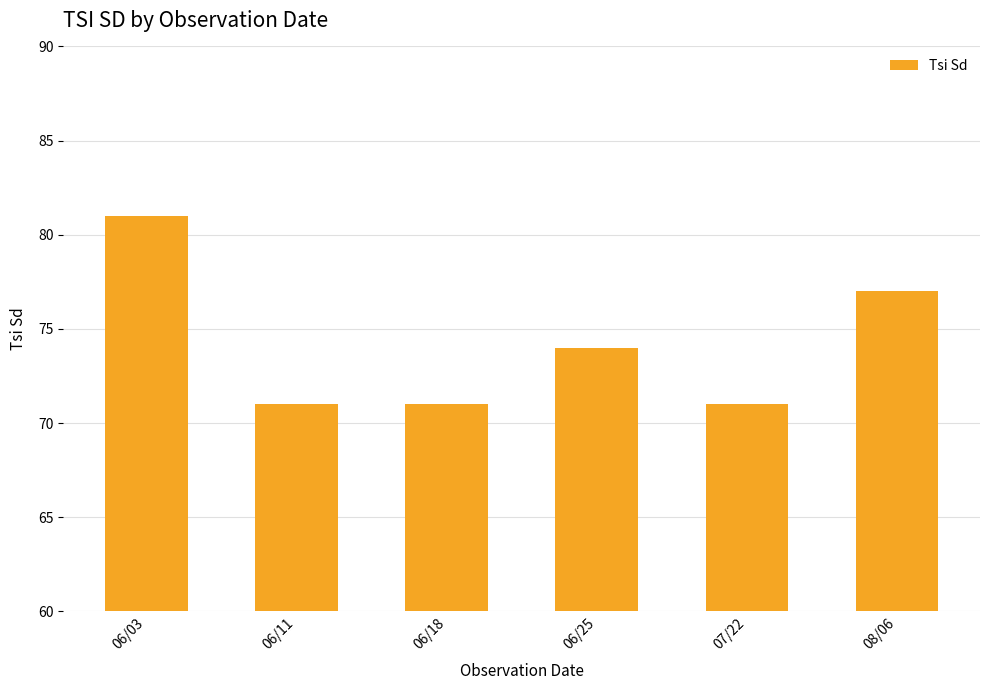

Are the bars horizontal?

No